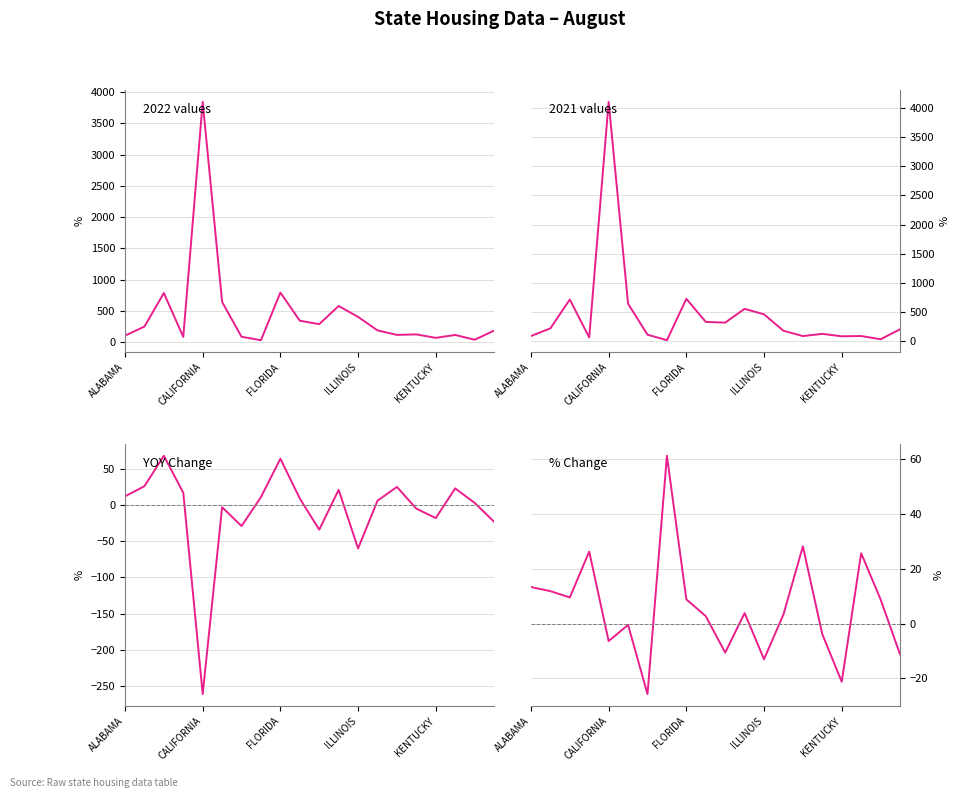

What is the difference between the maximum and minimum values in the YOY Change series?

329.0